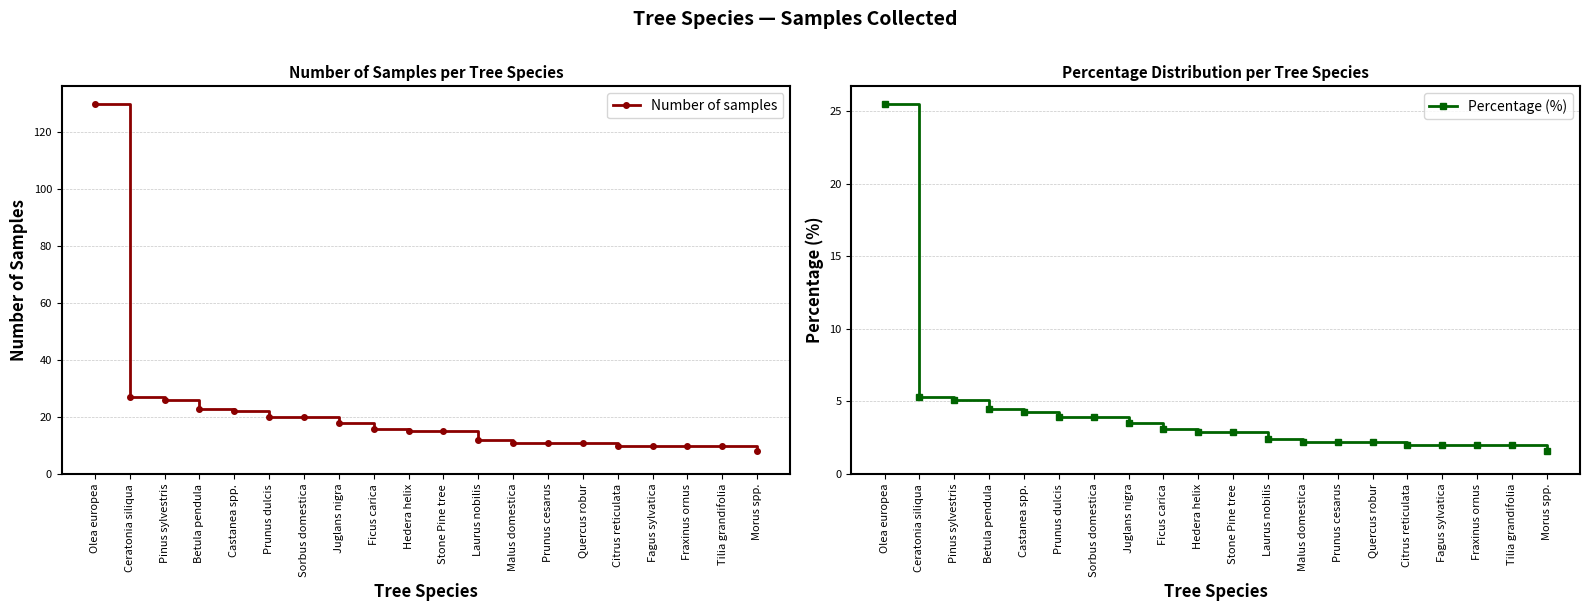

Rank the categories by Percentage (%) value from highest to lowest.

Olea europea, Ceratonia siliqua, Pinus sylvestris, Betula pendula, Castanea spp., Prunus dulcis, Sorbus domestica, Juglans nigra, Ficus carica, Hedera helix, Stone Pine tree, Laurus nobilis, Malus domestica, Prunus cesarus, Quercus robur, Citrus reticulata, Fagus sylvatica, Fraxinus ornus, Tilia grandifolia, Morus spp.